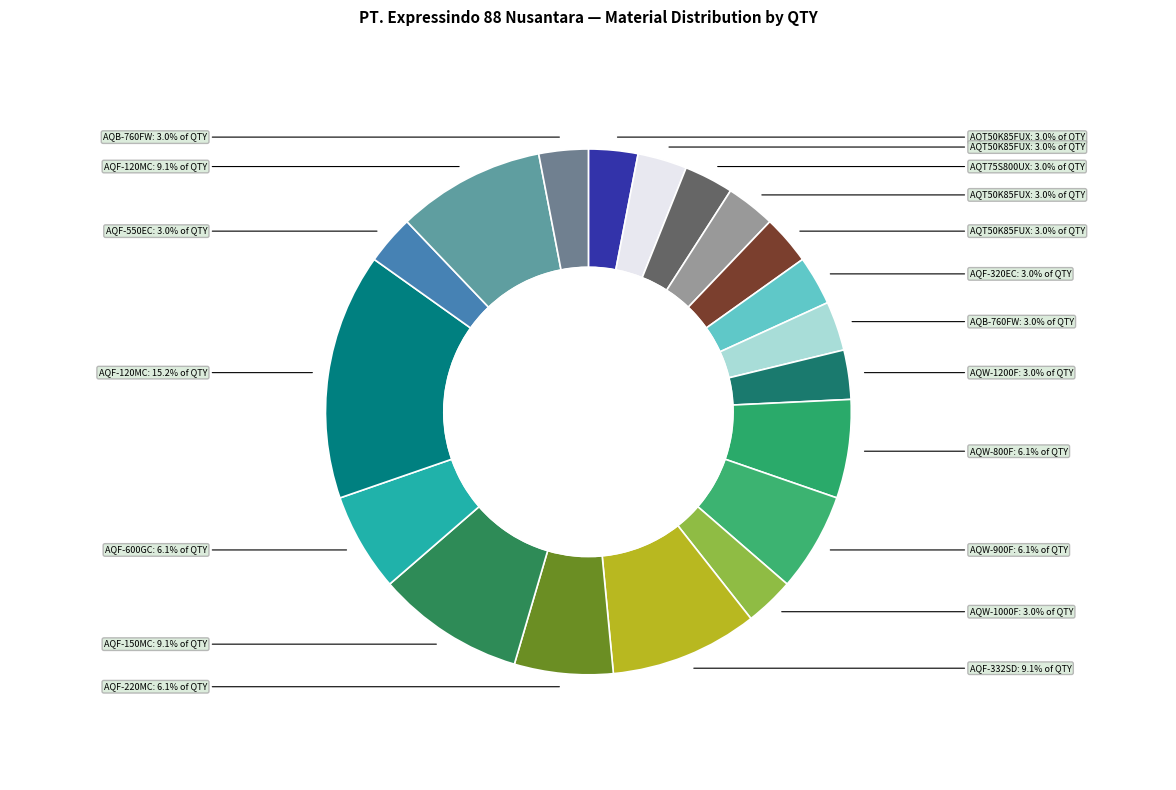

Does any single category account for the majority?

No